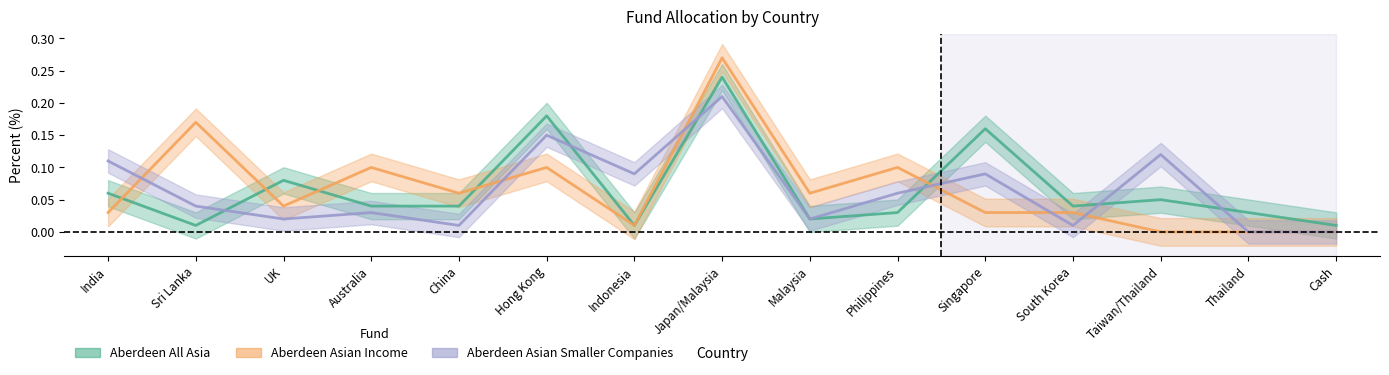

After their last crossing, which series has the higher values: Aberdeen Asian Income or Aberdeen Asian Smaller Companies?

Aberdeen Asian Smaller Companies